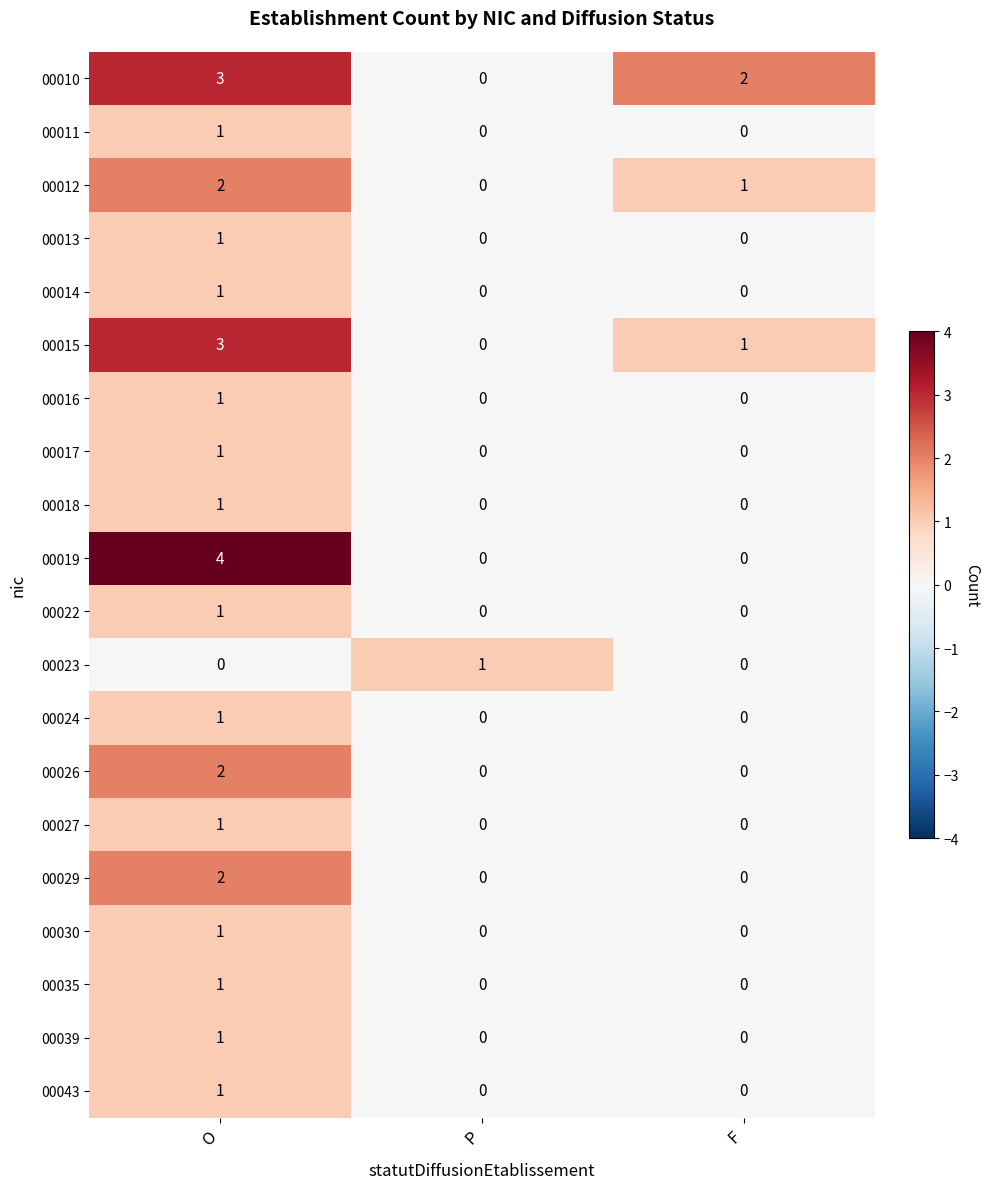

At which label does 00012 reach its minimum?

P